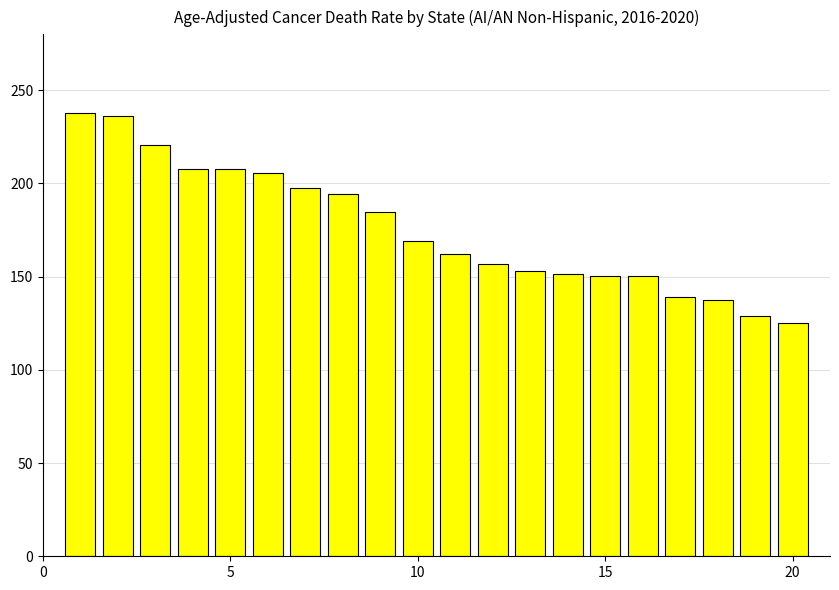

How many values are below 169?

10